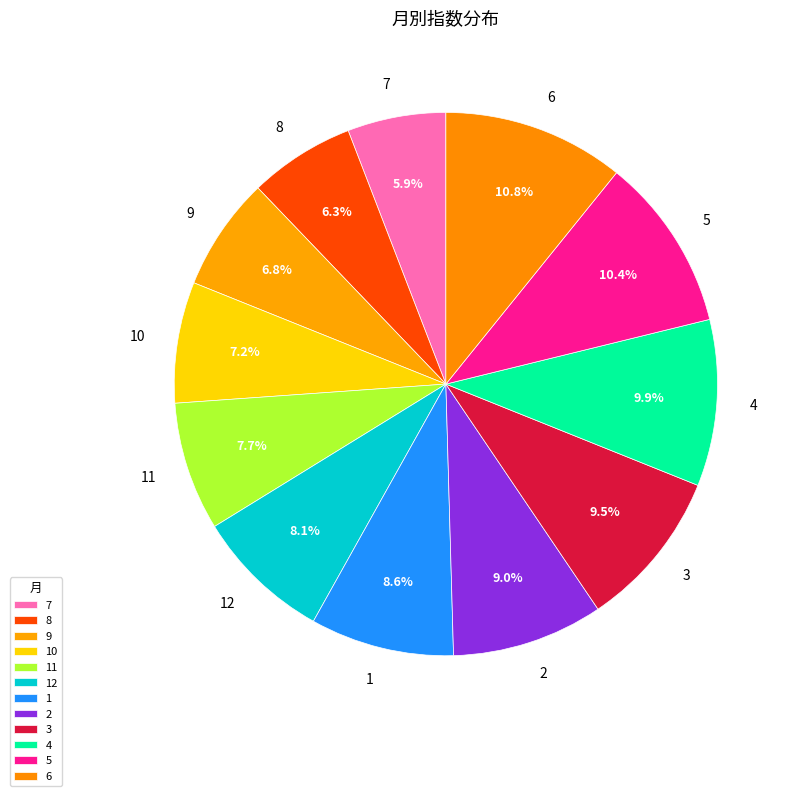

What percentage is NOT represented by 3?

90.5%